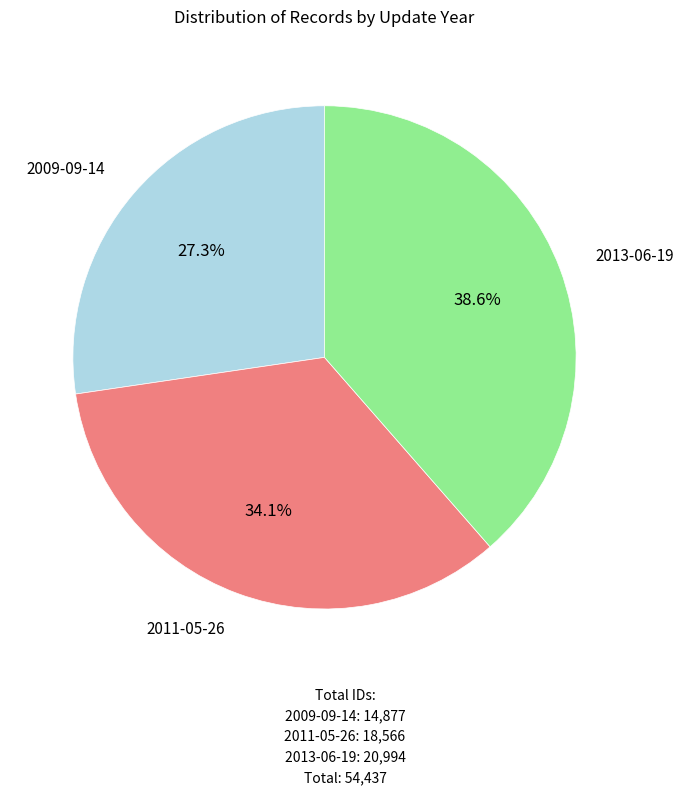

Is there any slice that represents more than half of the pie?

No